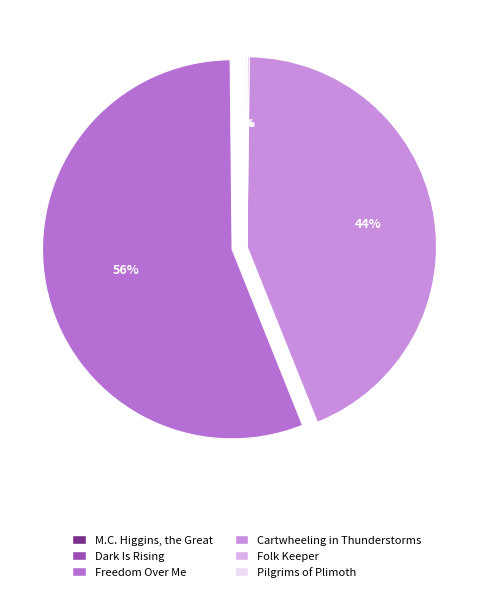

How many slices are in this pie chart?

6